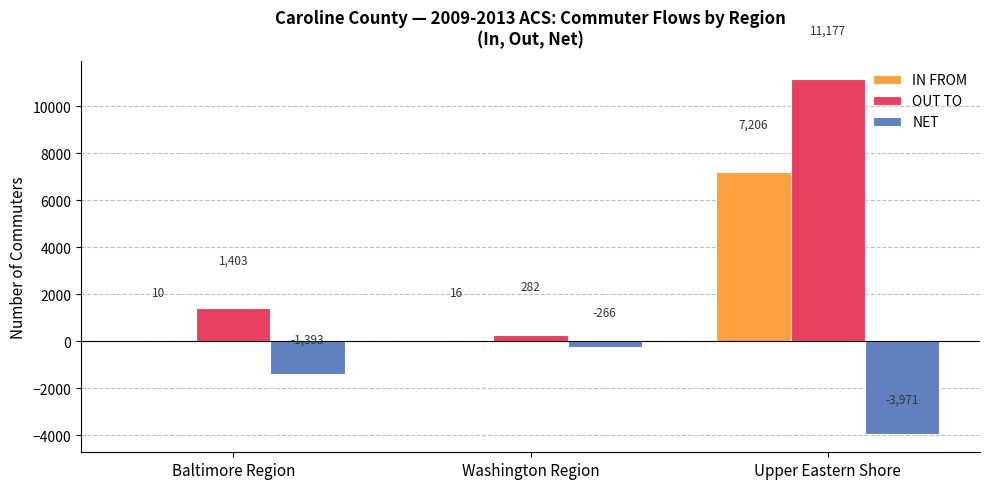

Count the number of categories in the chart.

3